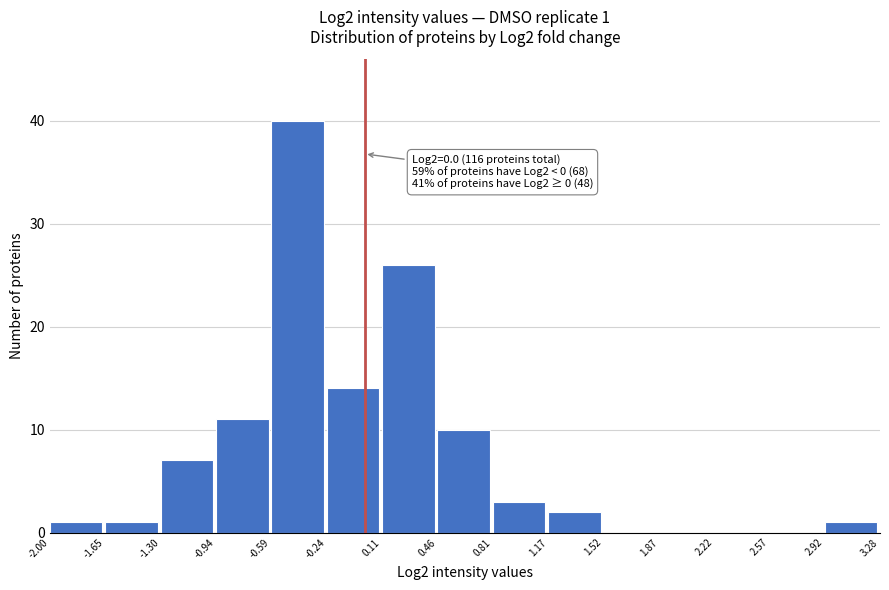

Over which range of the x-axis is the bar tallest?

-0.59 to -0.24